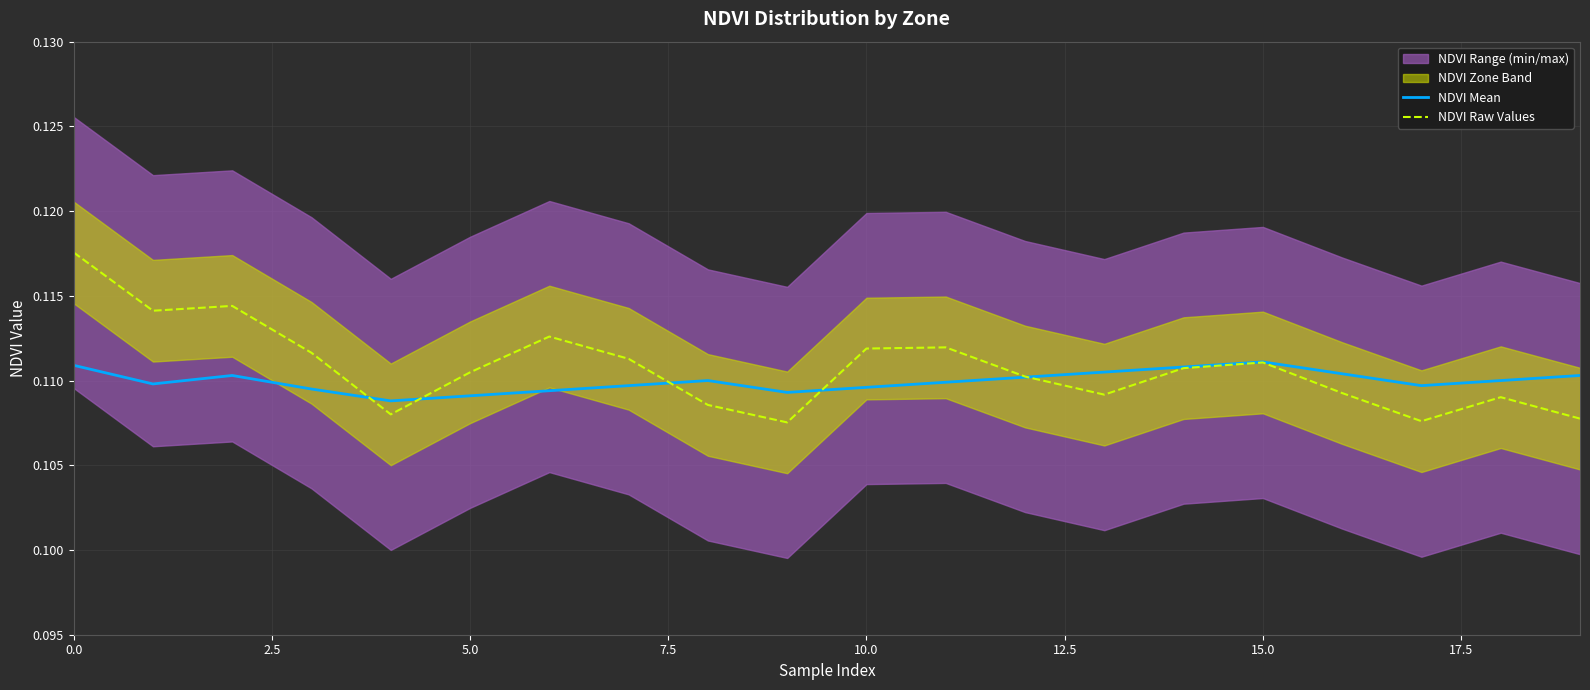

The value of NDVI Raw Values at 15.0 is 0.2. True or false?

False